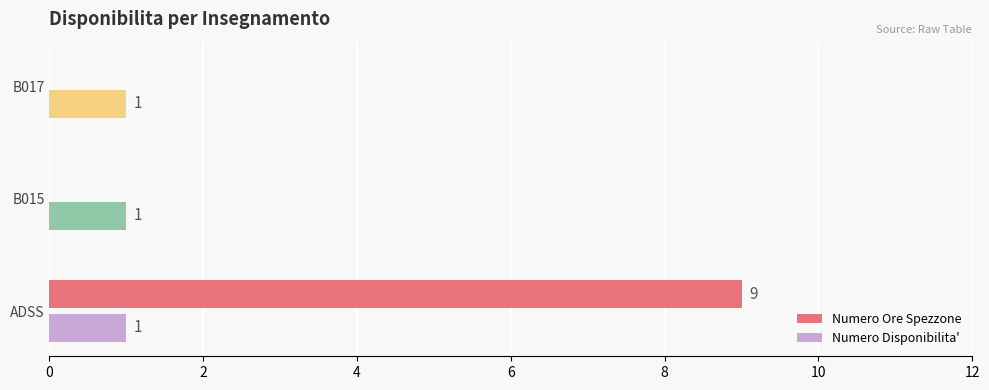

Between ADSS and B015, which series saw the biggest shift?

Numero Ore Spezzone